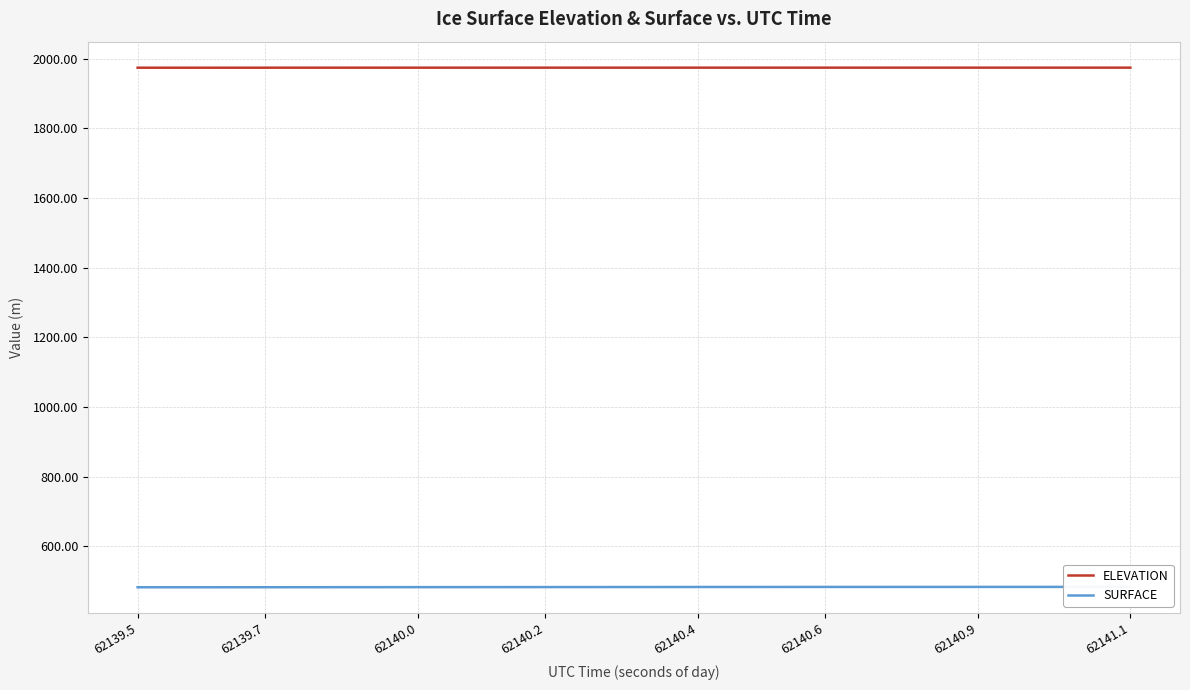

Which series has the widest spread of values?

SURFACE